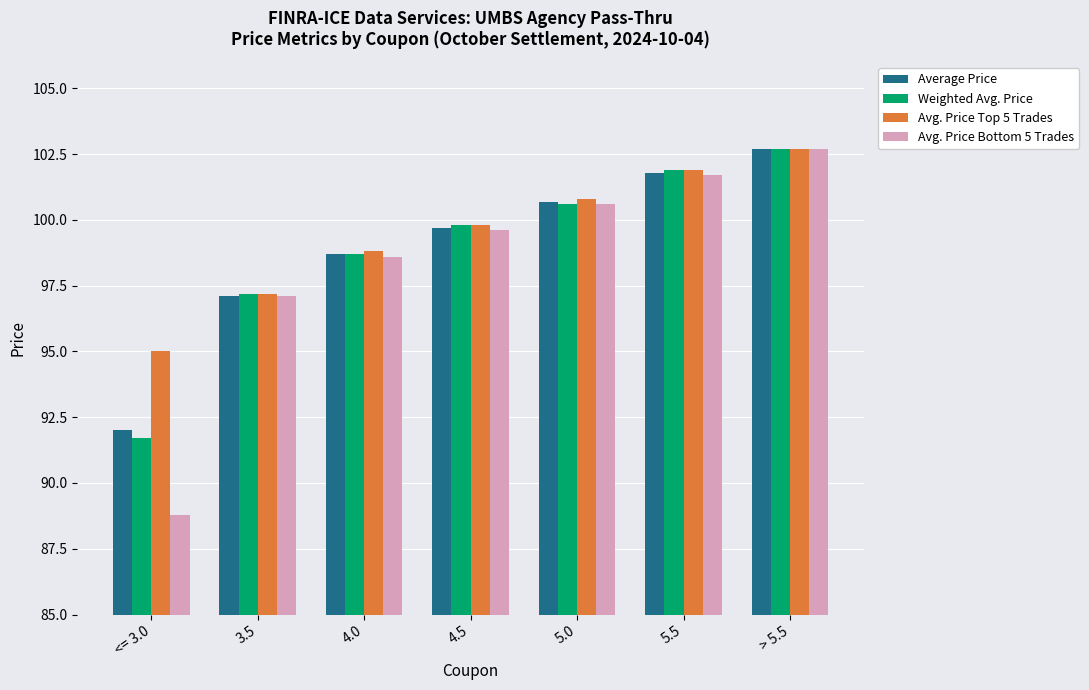

List the labels in order of Average Price value, largest first.

> 5.5, 5.5, 5.0, 4.5, 4.0, 3.5, <= 3.0